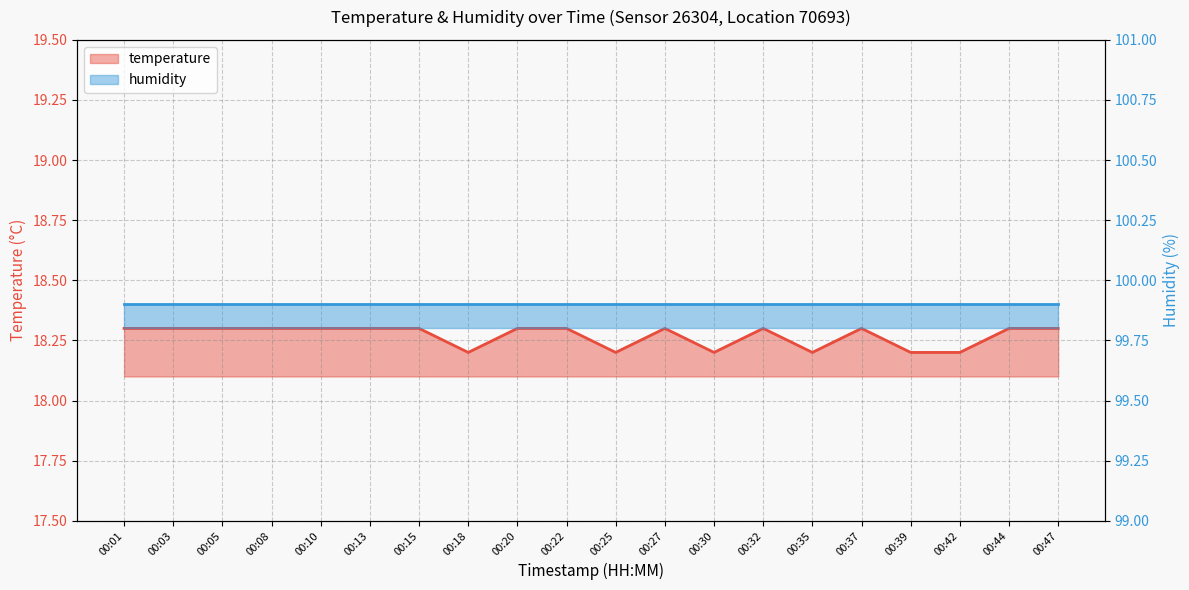

What is the minimum value shown in the chart?

18.2